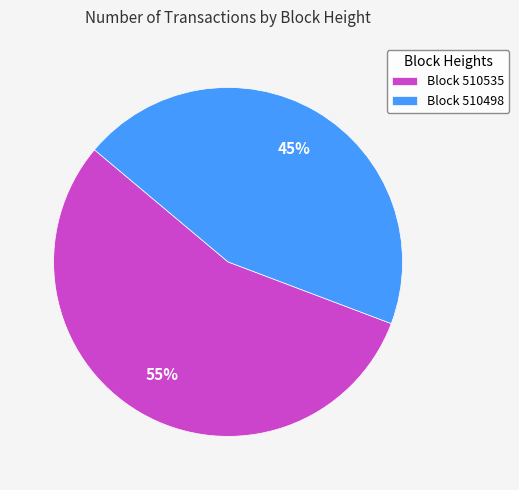

Is the sum of Block 510535 and Block 510498 greater than half?

Yes